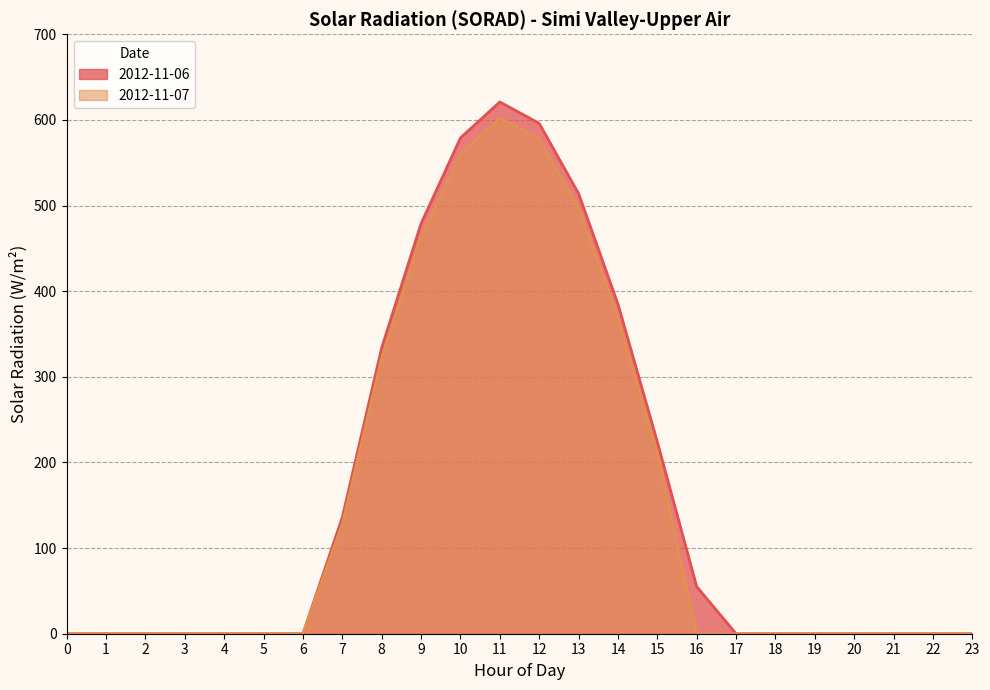

True or false: 2012-11-06 and 2012-11-07 cross at least once.

False